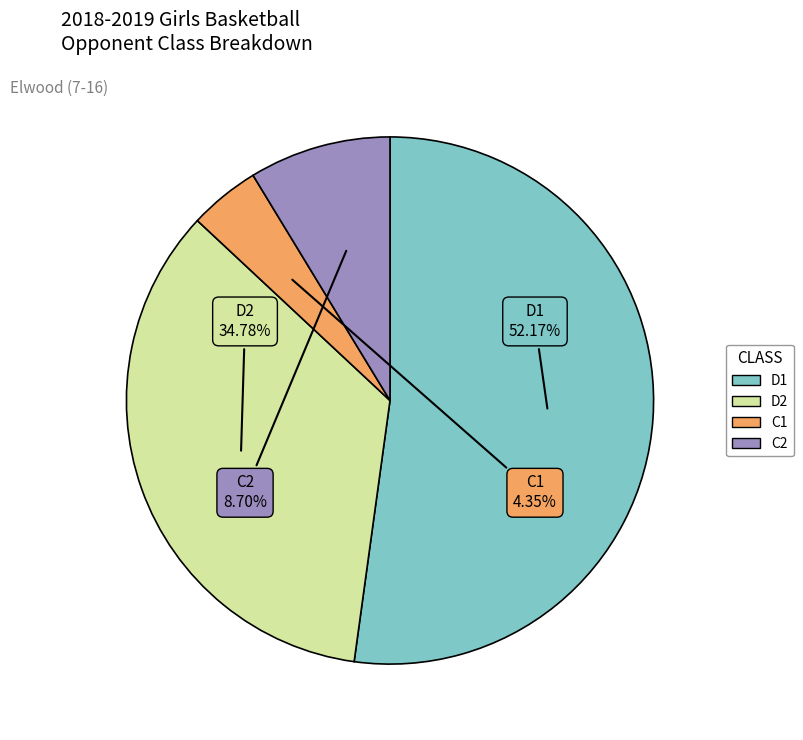

How many segments does this pie chart have?

4